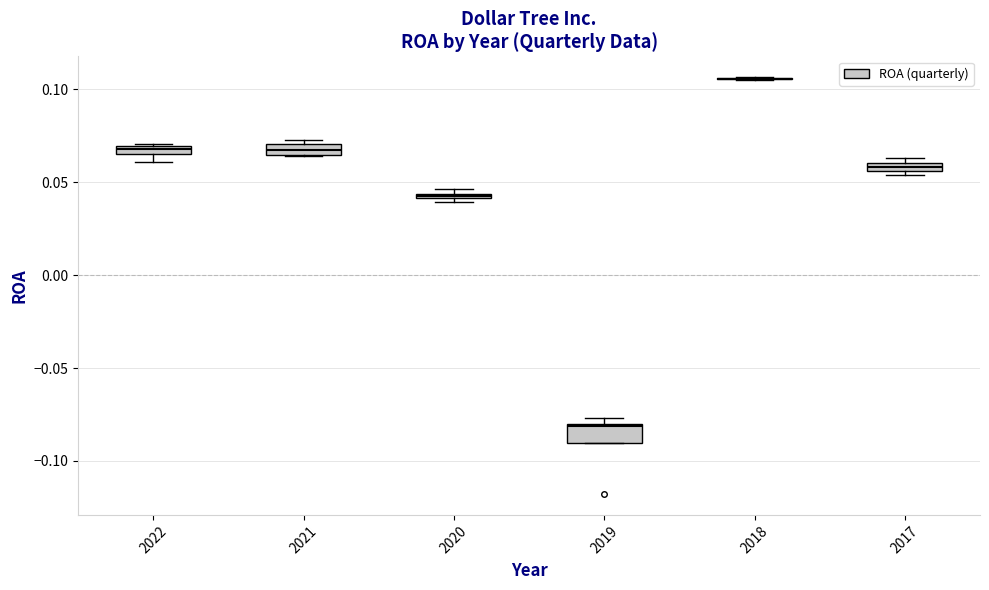

Where is the upper edge of the box at x = 2021 on the y-axis? The values are not printed on the chart, so give them approximately, as read against the axis.

0.070